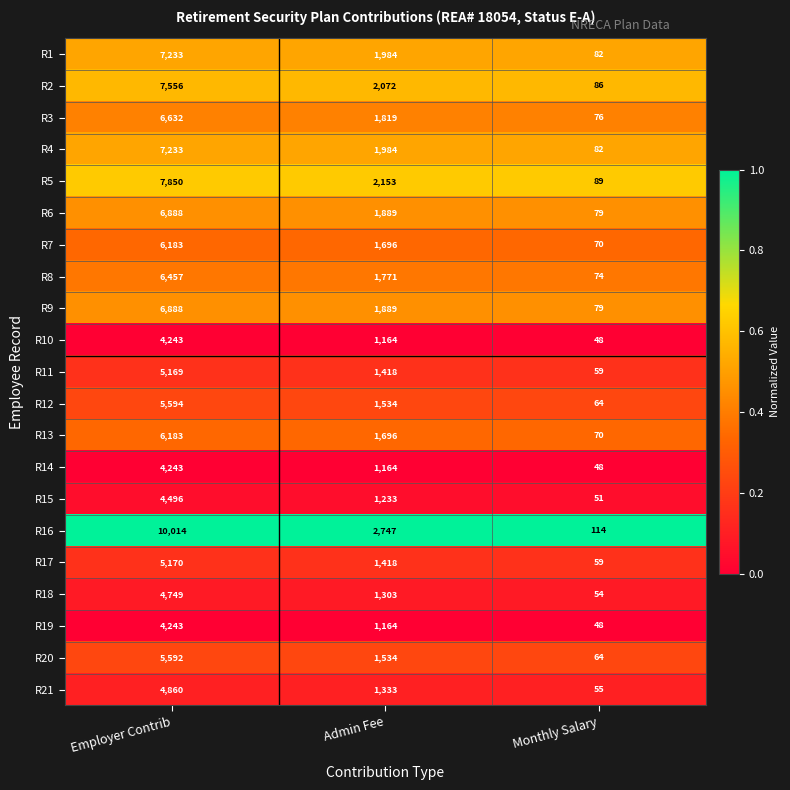

What is the maximum value shown in the chart?

10014